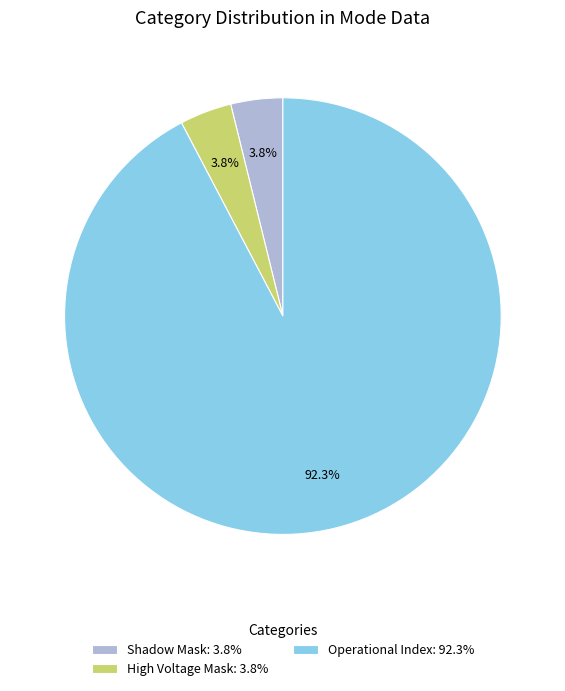

What is the largest slice in the pie chart?

Operational Index: 92.3%